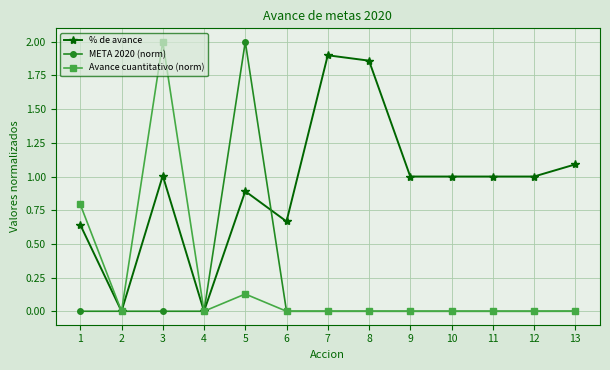

What is the total value across all series at 9?

1.0